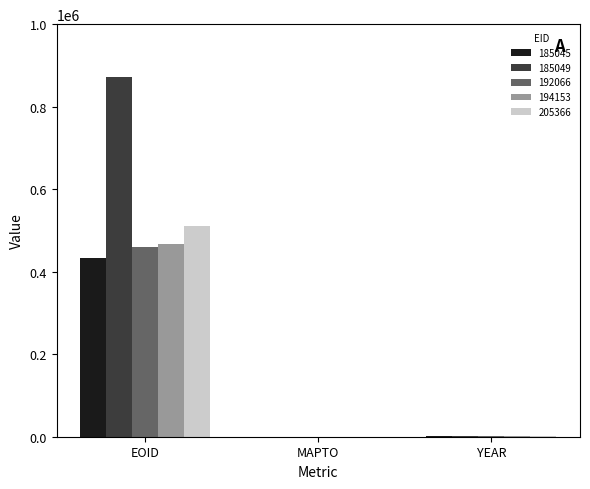

At which label is 185045 closest to 216595?

YEAR